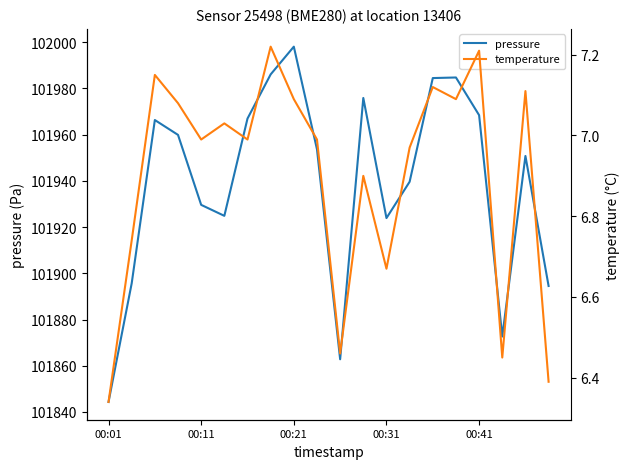

What is the minimum value for pressure?

101844.3